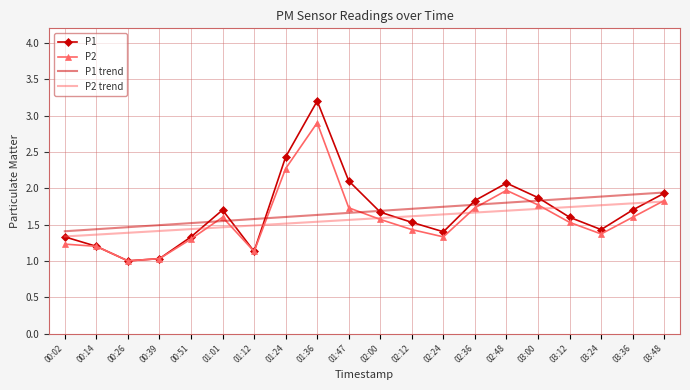

Which series has the widest spread of values?

P1